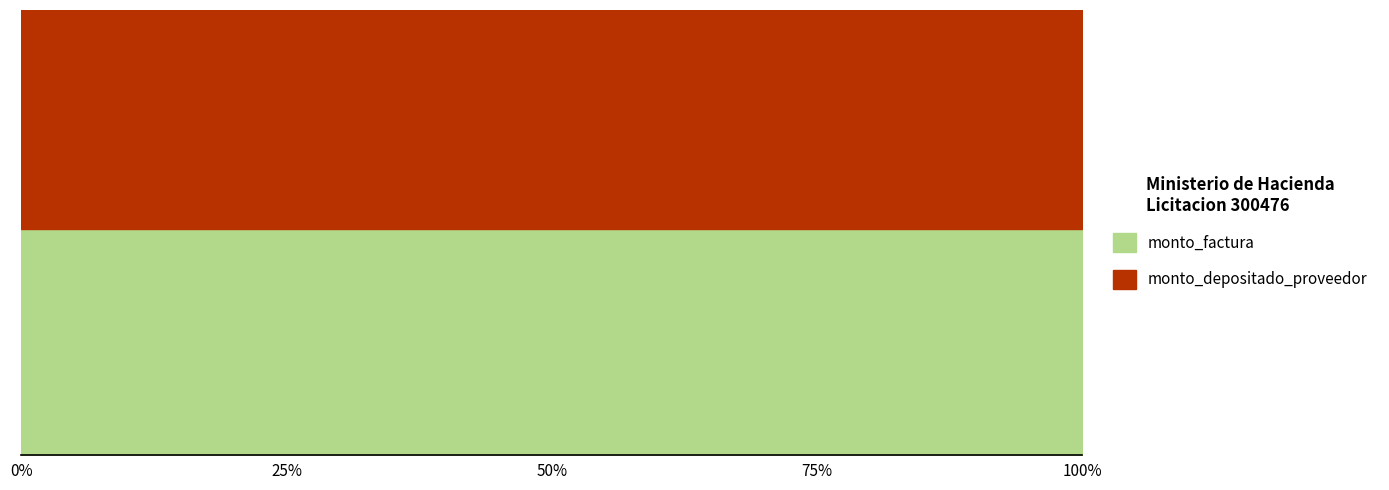

True or false: monto_factura has more than 0 points higher than both neighbors.

False